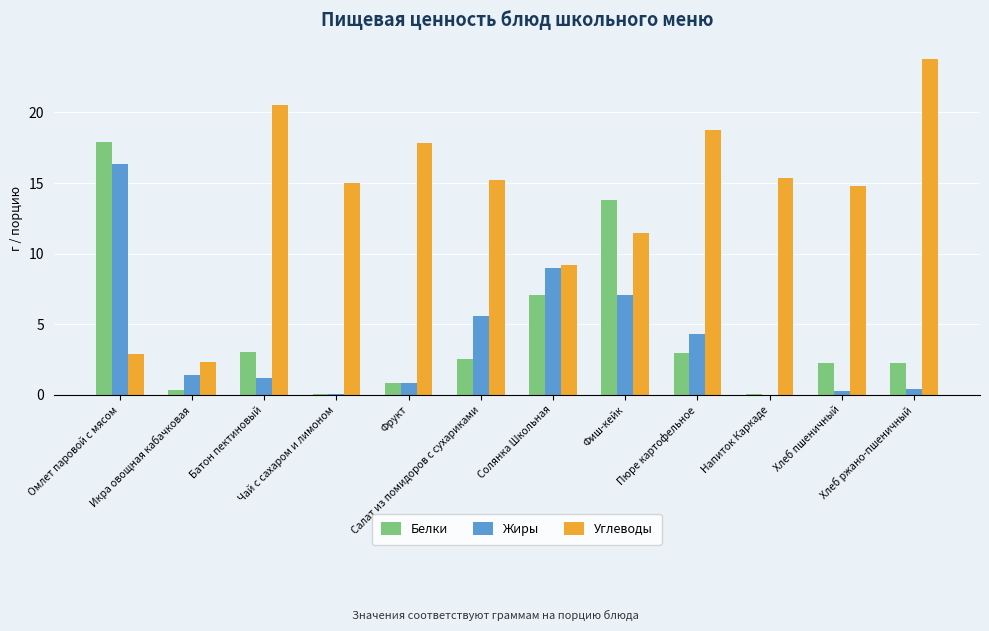

Between Батон пектиновый and Чай с сахаром и лимоном, which series saw the biggest shift?

Углеводы